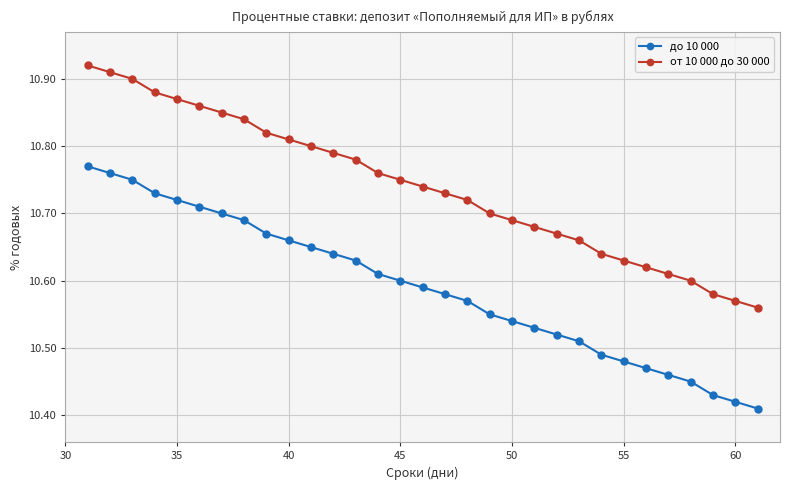

Count the до 10 000 values in the range 10 to 11.

31